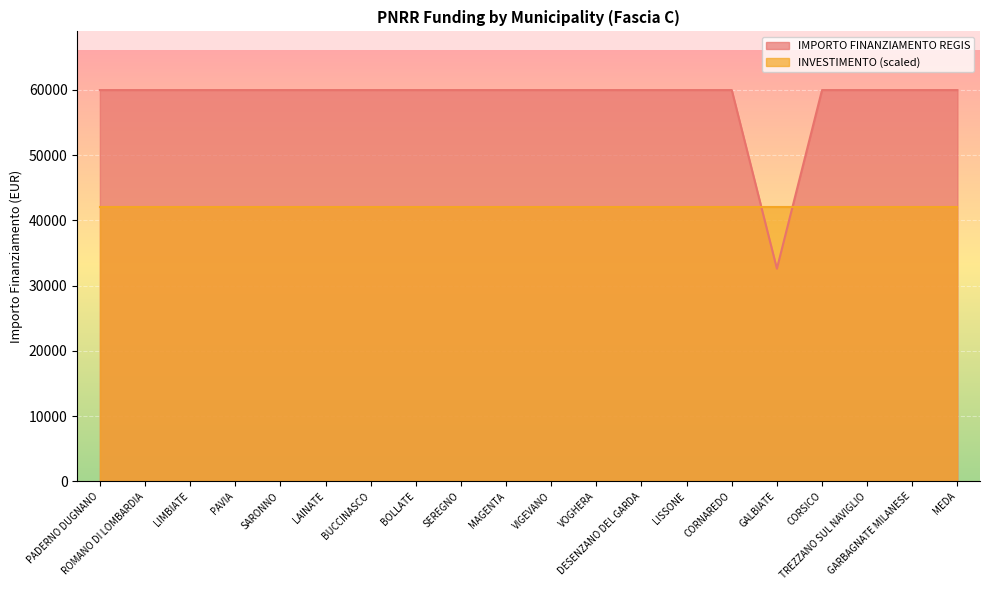

Reading right to left, list all the values displayed in this chart.

59966	59966	59966	59966	32589	59966	59966	59966	59966	59966	59966	59966	59966	59966	59966	59966	59966	59966	59966	59966